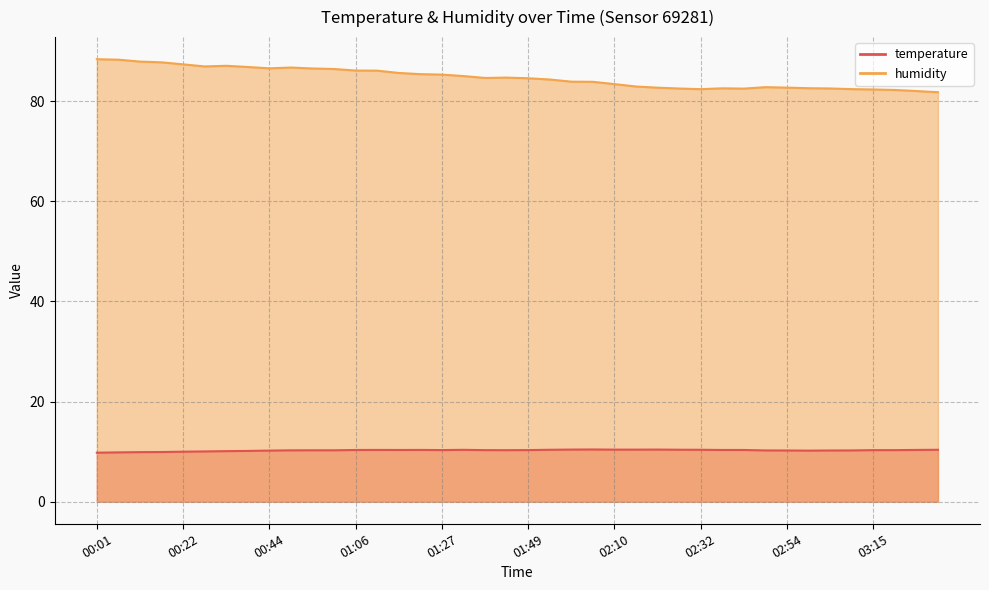

Reading right to left, transcribe all the data shown in this chart.

temperature: 03:31=10.4	03:26=10.3	03:21=10.3	03:15=10.3	03:10=10.2	03:04=10.2	02:59=10.2	02:54=10.2	02:48=10.2	02:43=10.3	02:37=10.3	02:32=10.4	02:27=10.4	02:21=10.4	02:16=10.4	02:10=10.4	02:05=10.4	02:00=10.4	01:54=10.4	01:49=10.3	01:43=10.3	01:38=10.3	01:33=10.3	01:27=10.3	01:22=10.3	01:16=10.3	01:11=10.3	01:06=10.3	01:00=10.3	00:55=10.3	00:49=10.2	00:44=10.2	00:39=10.1	00:33=10.1	00:28=10.0	00:22=10.0	00:17=9.9	00:12=9.9	00:06=9.8	00:01=9.8
humidity: 03:31=81.8	03:26=82.0	03:21=82.2	03:15=82.3	03:10=82.4	03:04=82.5	02:59=82.6	02:54=82.7	02:48=82.8	02:43=82.5	02:37=82.5	02:32=82.4	02:27=82.5	02:21=82.7	02:16=82.9	02:10=83.4	02:05=83.8	02:00=83.9	01:54=84.3	01:49=84.6	01:43=84.7	01:38=84.6	01:33=85.0	01:27=85.3	01:22=85.4	01:16=85.6	01:11=86.1	01:06=86.1	01:00=86.4	00:55=86.5	00:49=86.7	00:44=86.5	00:39=86.8	00:33=87.0	00:28=86.9	00:22=87.3	00:17=87.7	00:12=87.9	00:06=88.3	00:01=88.4